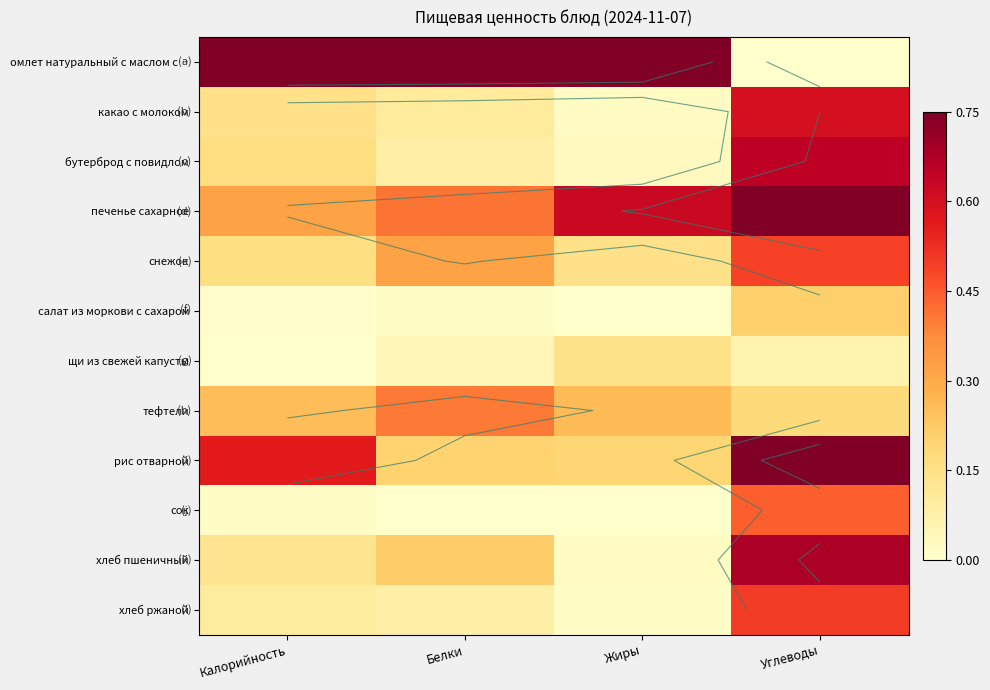

The снежок series shows 0.3 at Белки. True or false?

True